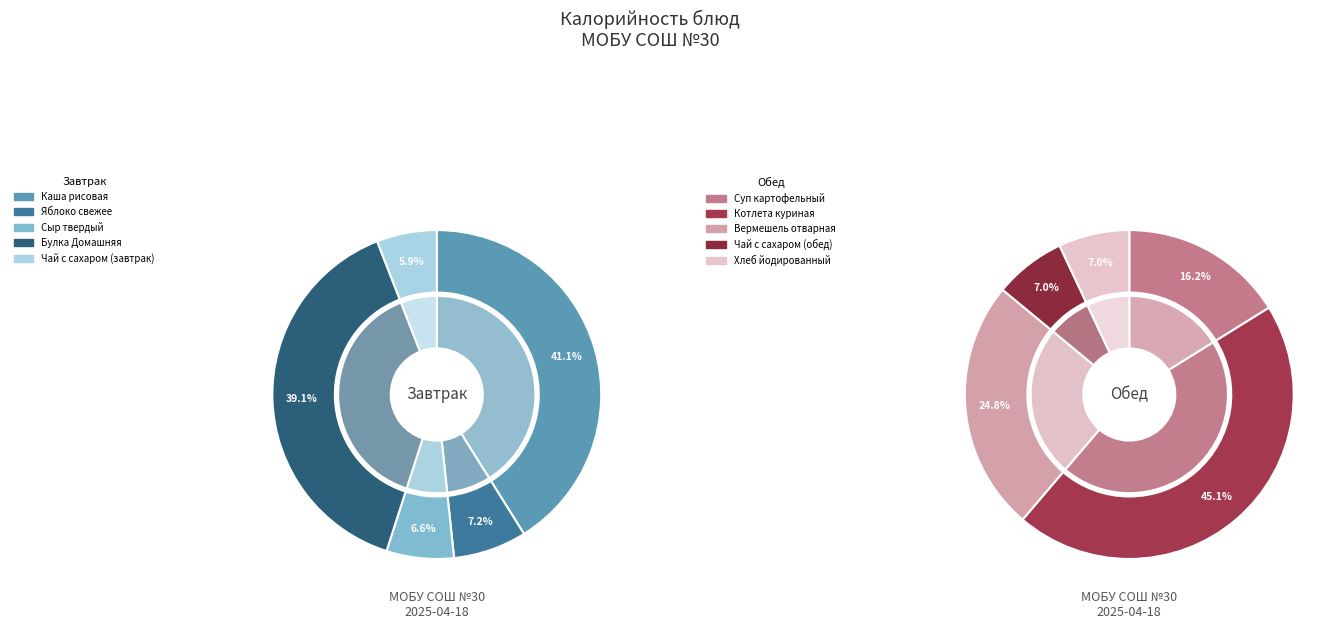

Which slice is the largest?

Каша рисовая